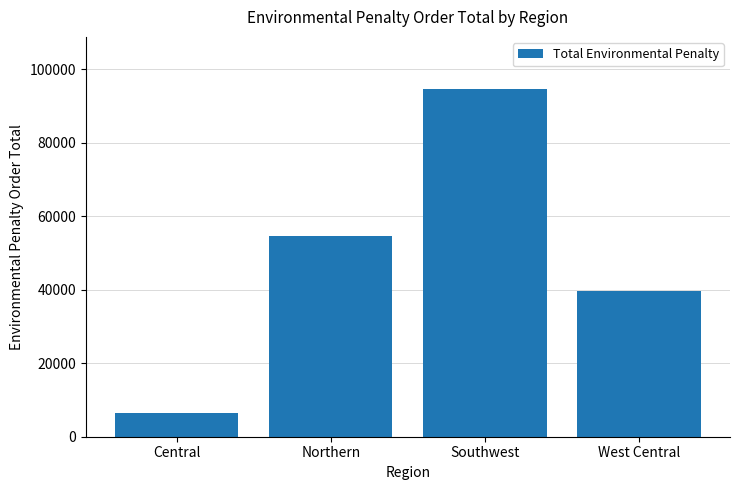

How many categories are shown in the chart?

4